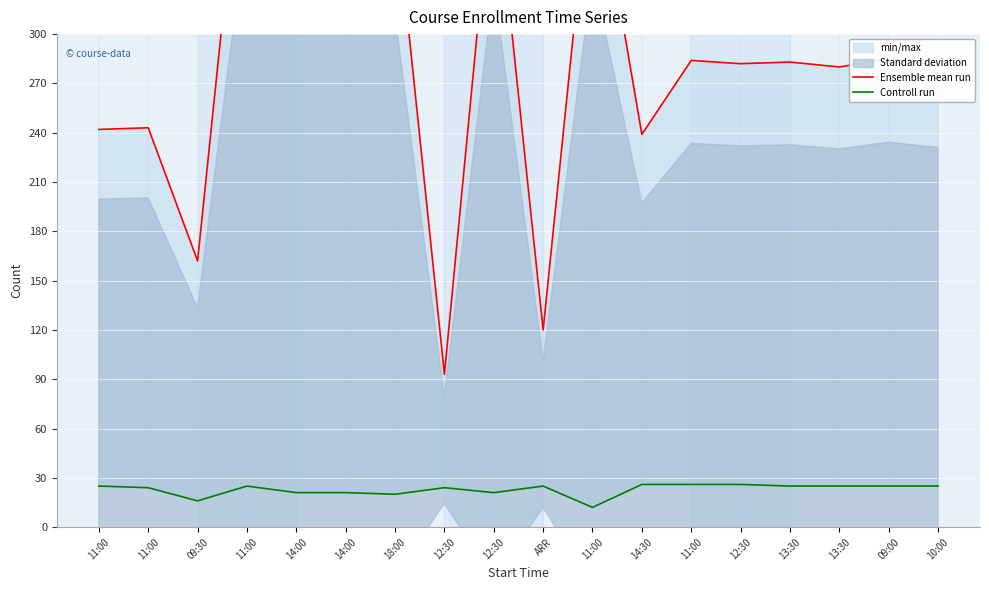

Rank the categories by Controll run value from highest to lowest.

14:30, 11:00, 12:30, 11:00, 11:00, ARR, 13:30, 13:30, 09:00, 10:00, 11:00, 12:30, 14:00, 14:00, 12:30, 18:00, 09:30, 11:00